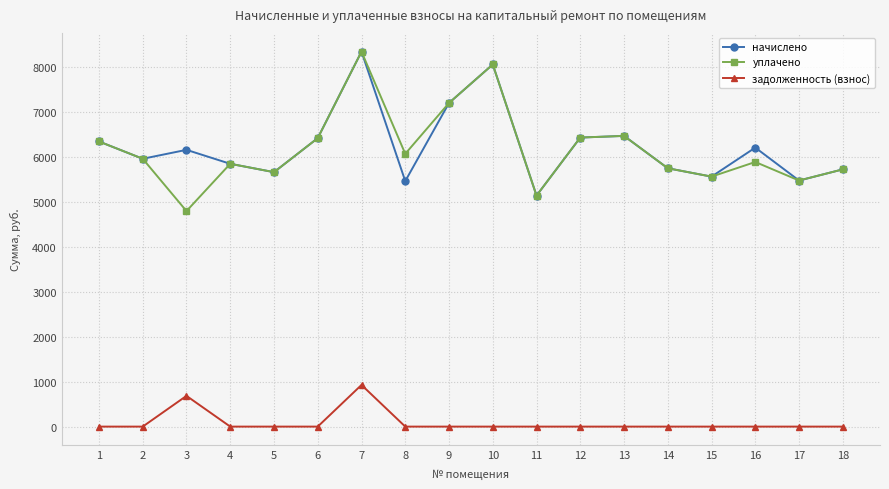

At which label does уплачено first exceed 5961?

1